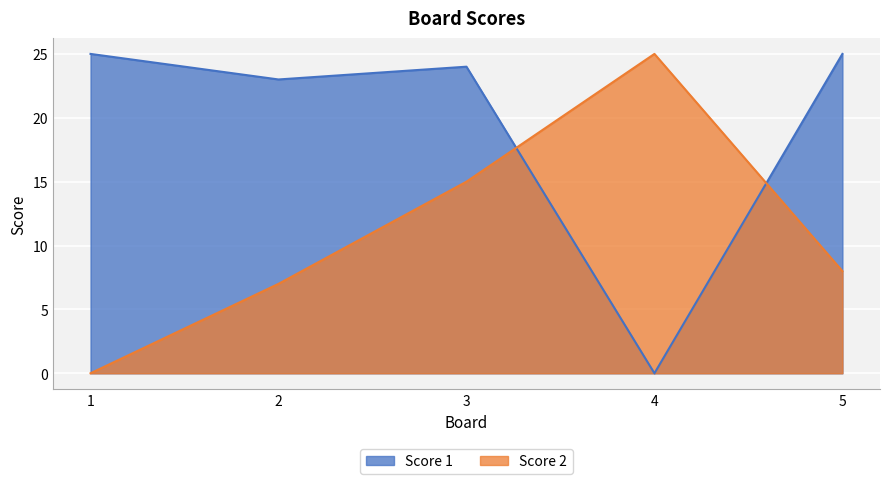

True or false: Score 2 has a value of 11 at 2.

False